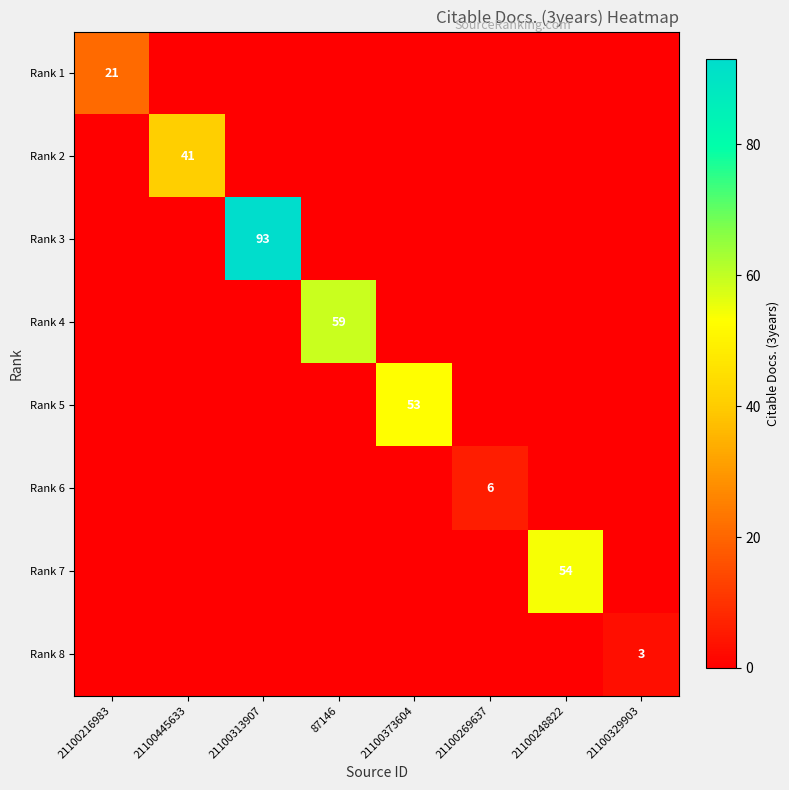

Is it true that Rank 7 equals 15 at 21100248822?

False